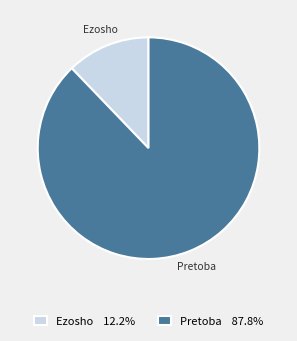

Do Ezosho and Pretoba together represent more than half of the pie?

Yes